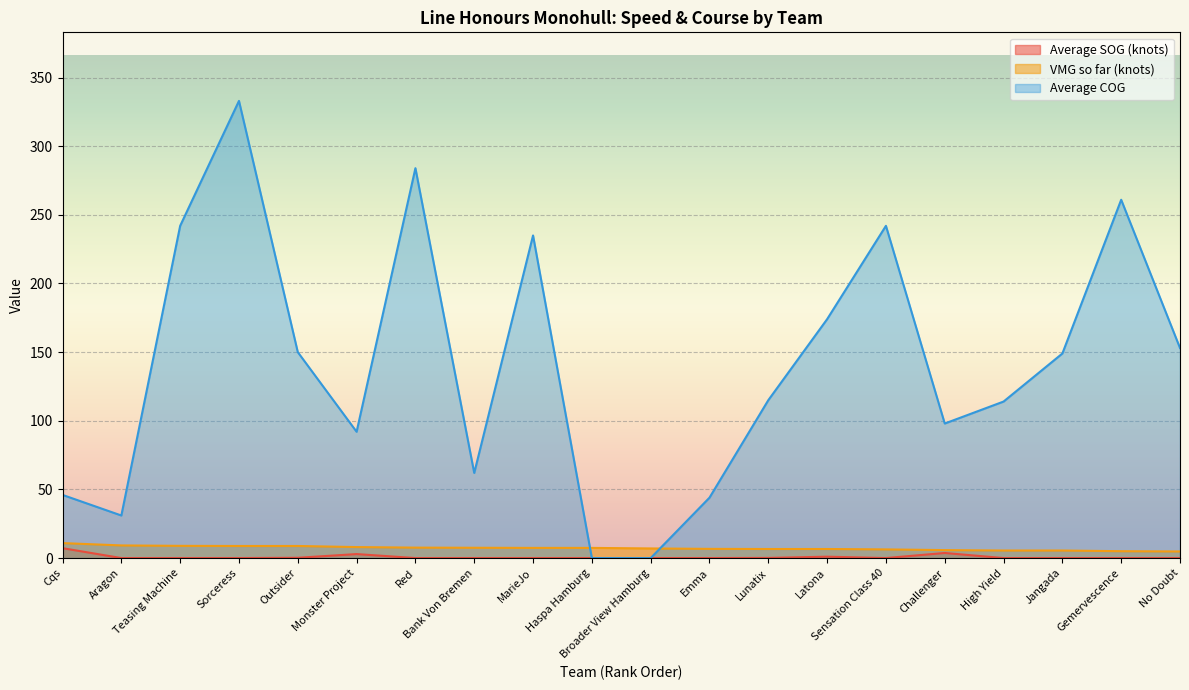

How many interior local peaks does the Average SOG (knots) series have?

3